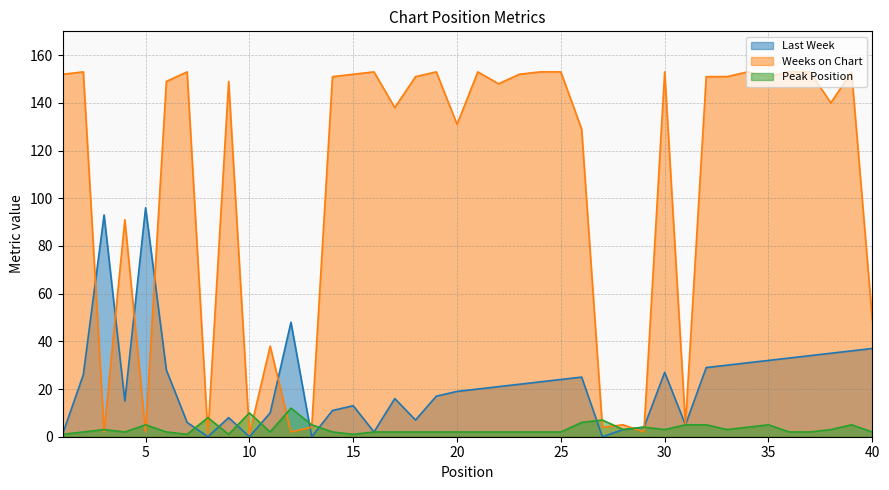

What are all the series names shown in the legend?

Last Week, Weeks on Chart, Peak Position